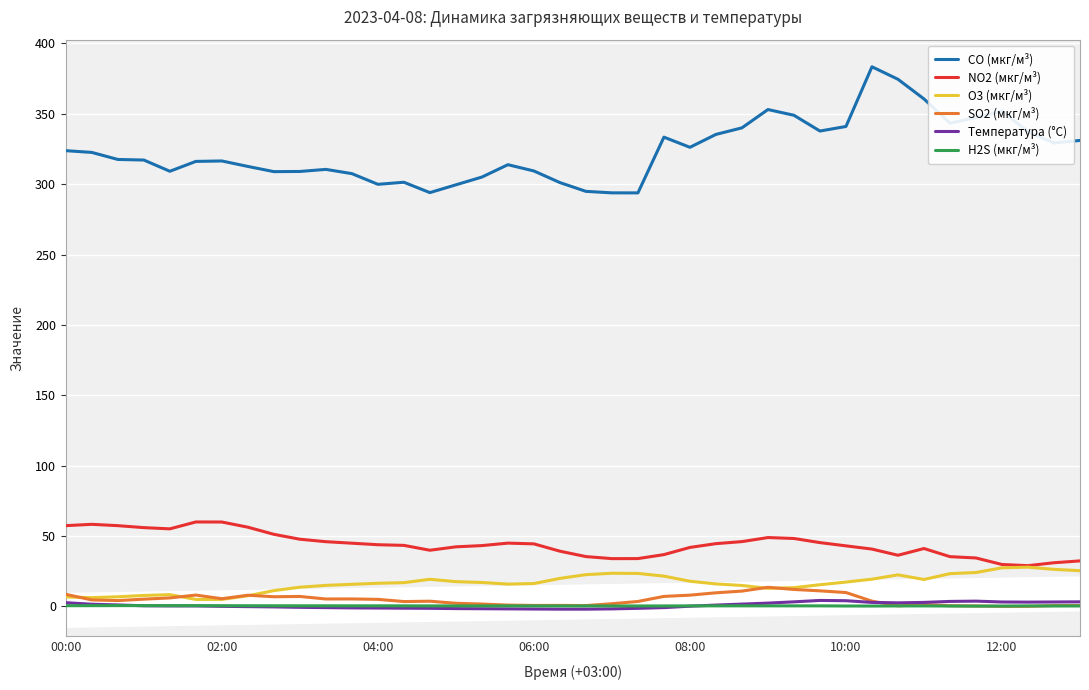

Which series has the largest range (max minus min)?

CO (мкг/м³)